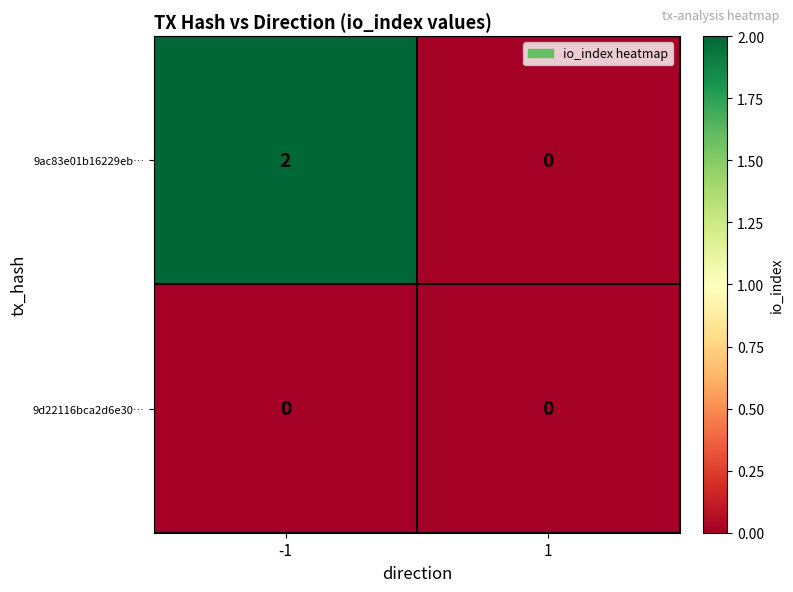

Which series has the largest total across all categories?

9ac83e01b16229eb…